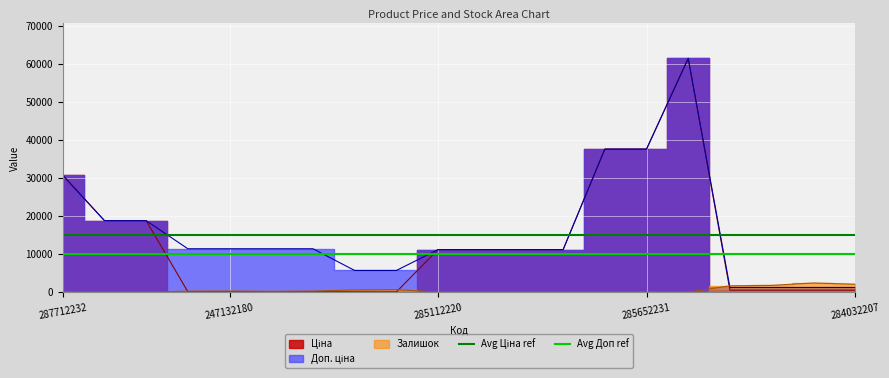

What is the value of the Avg Доп ref point at the 2nd from the left?

10000